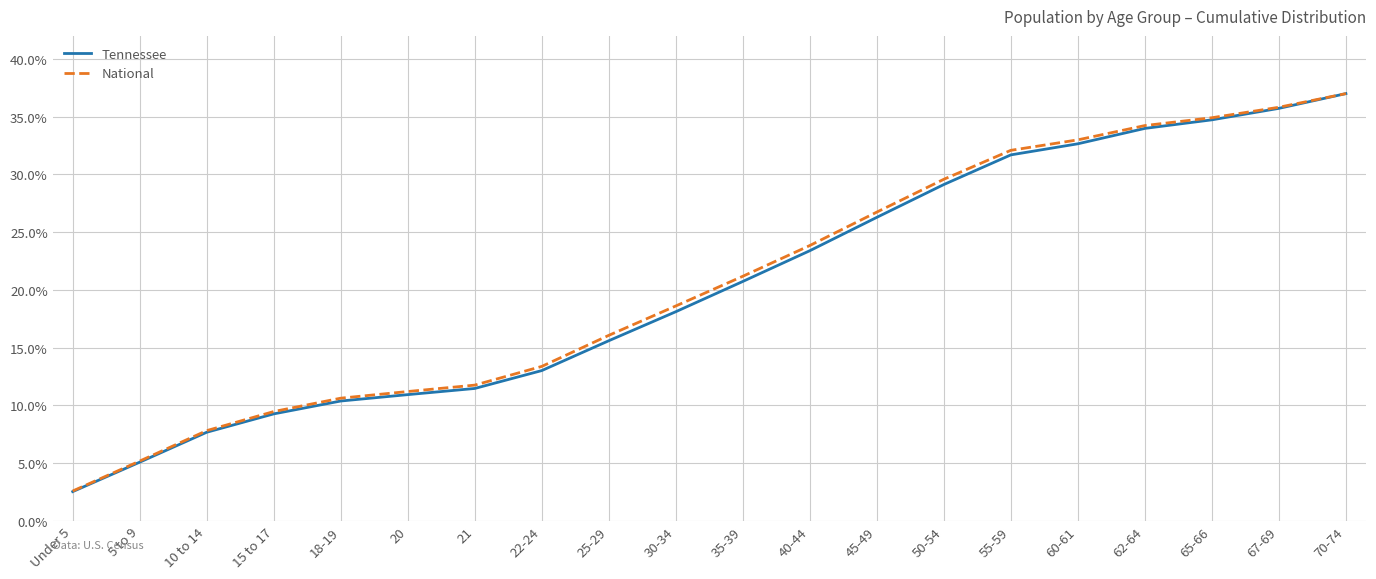

Which category has the highest value in the Tennessee series?

70-74